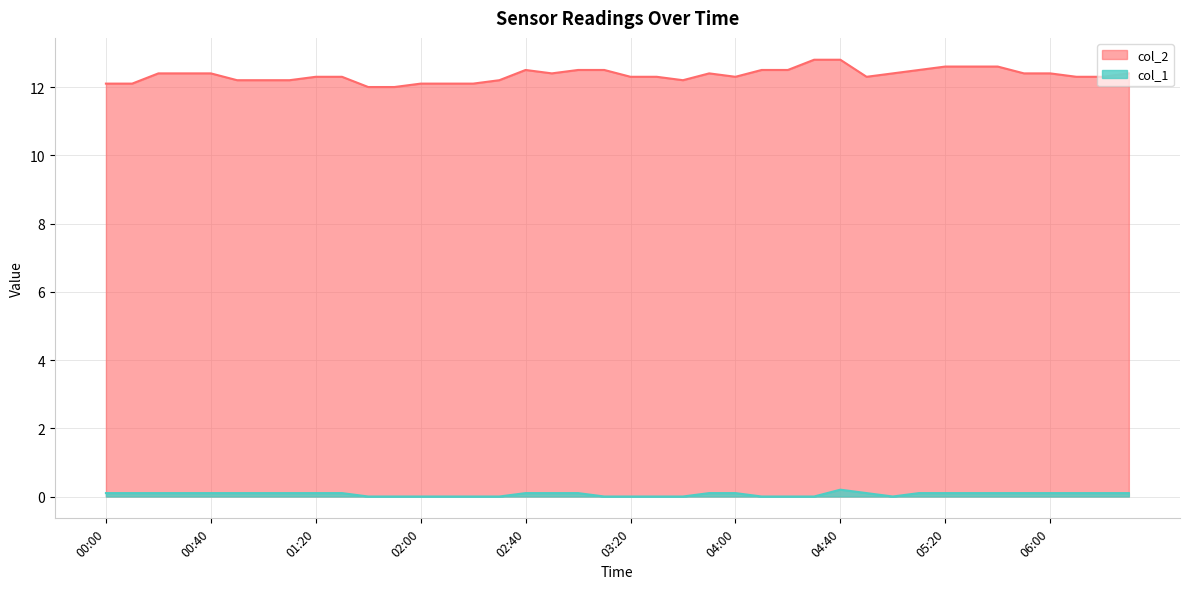

How many lines are shown in the chart?

2